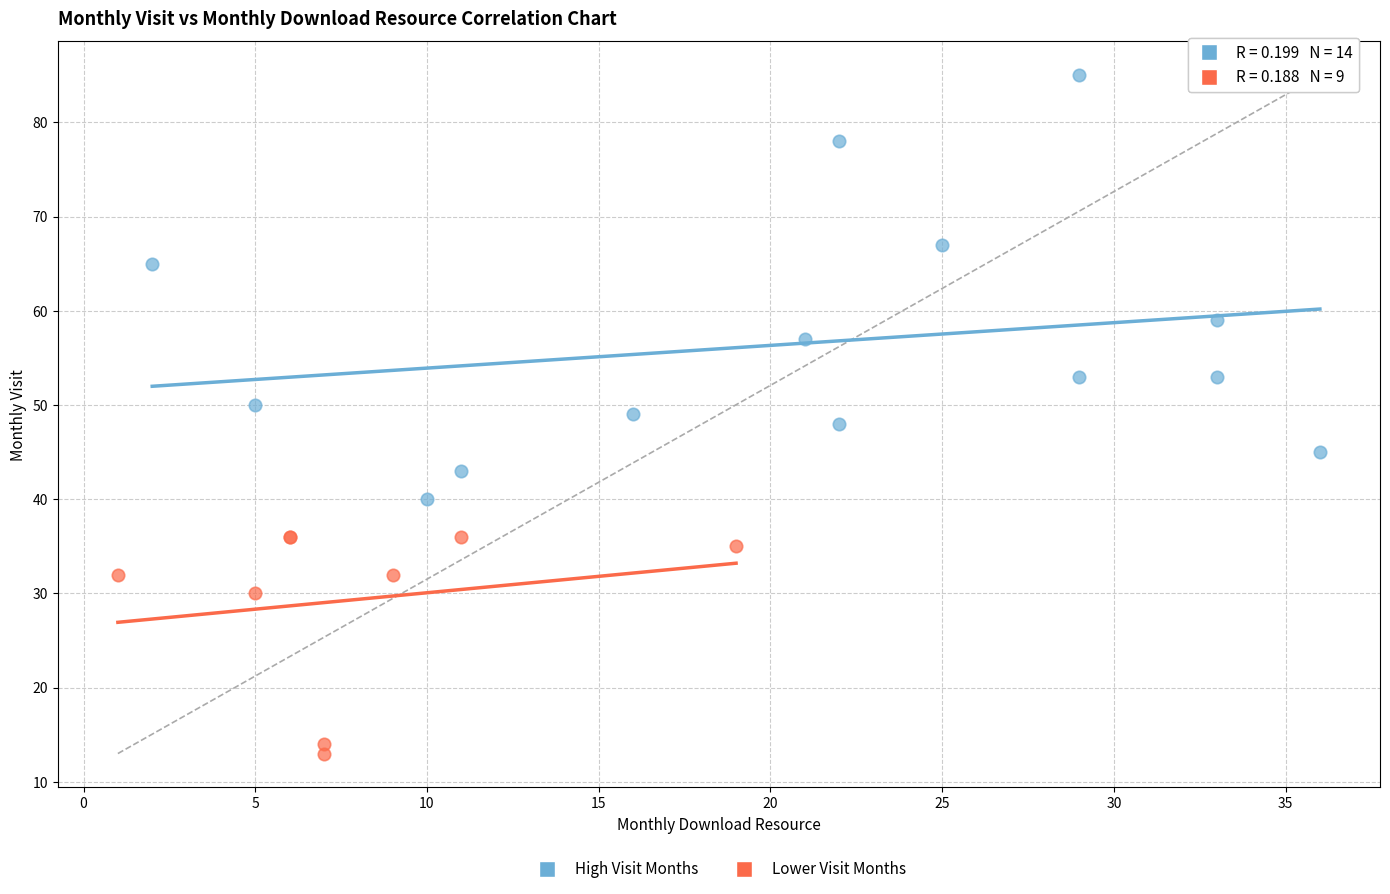

Which series reaches the minimum Y coordinate?

Lower Visit Months